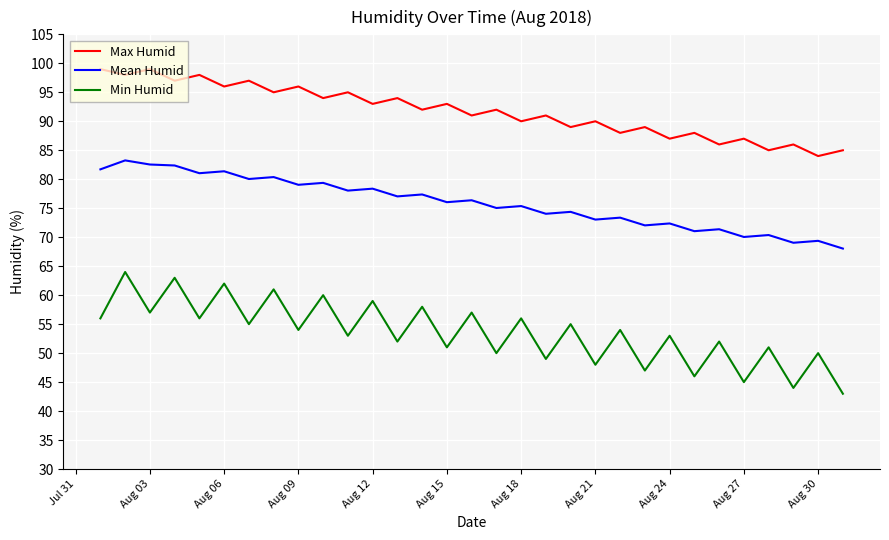

True or false: Max Humid and Mean Humid cross at least once.

False